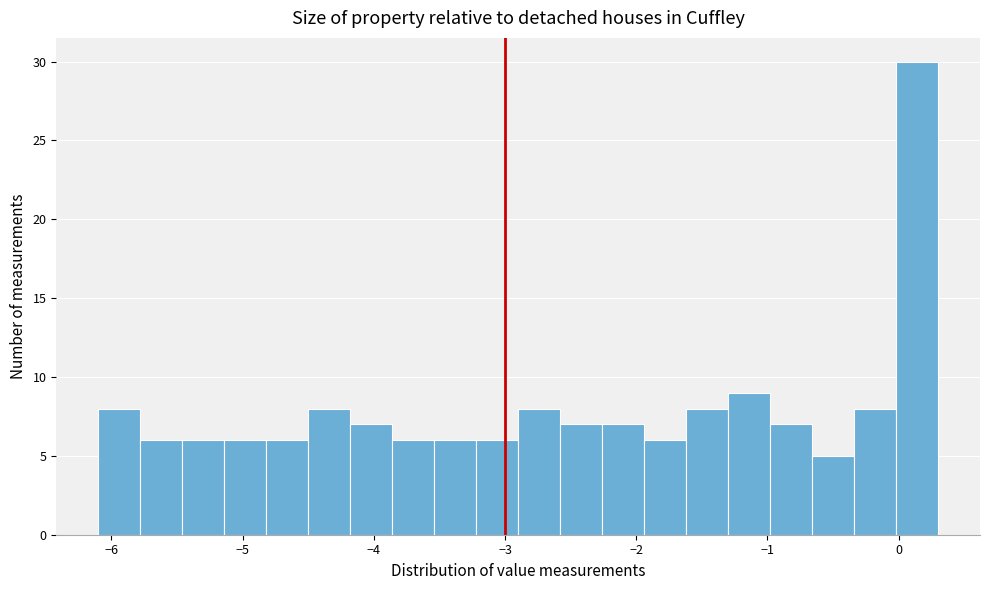

Read against the x-axis, roughly where is the centre of the tallest bar?

0.1